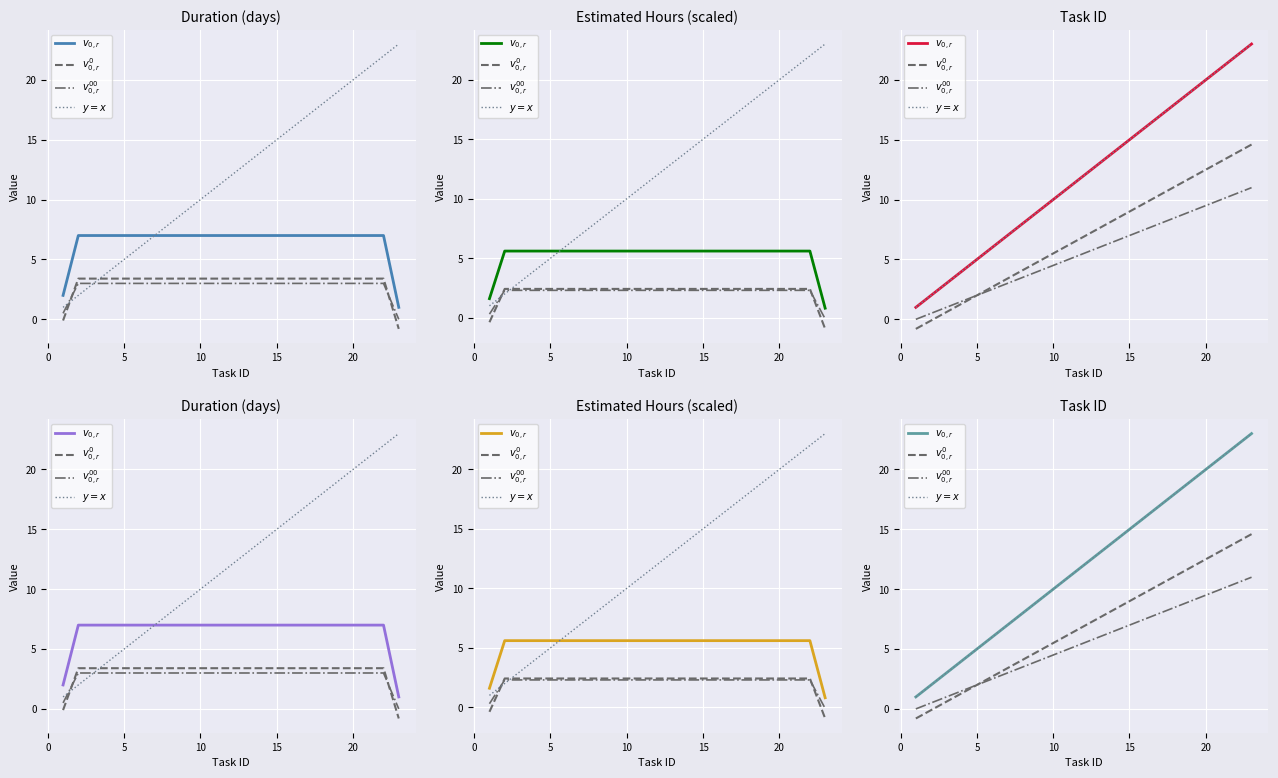

Which series has the largest range (max minus min)?

$v_{0,r}$